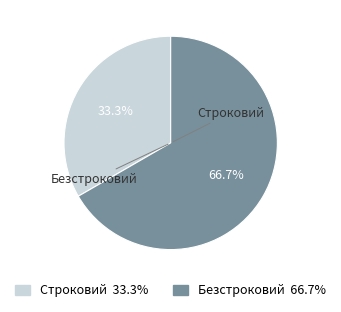

Does Безстроковий represent more than half of the total?

Yes